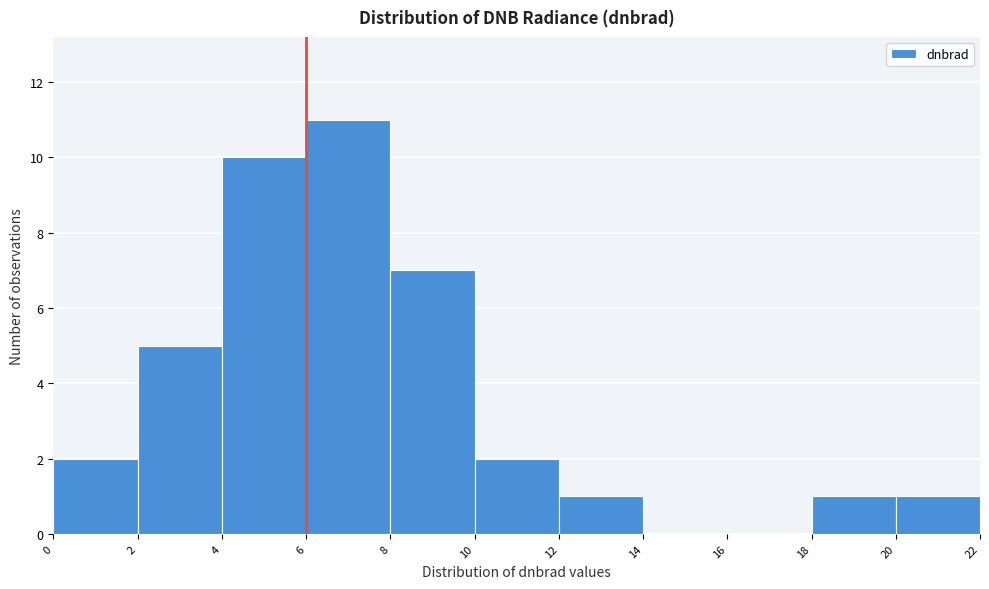

Reading left to right, transcribe this chart: for each bar, give the range it covers on the x-axis and its height. The values are not printed on the chart, so give them approximately, as read against the axis.

0 to 2: 2
2 to 4: 5
4 to 6: 10
6 to 8: 11
8 to 10: 7
10 to 12: 2
12 to 14: 1
14 to 16: 0
16 to 18: 0
18 to 20: 1
20 to 22: 1